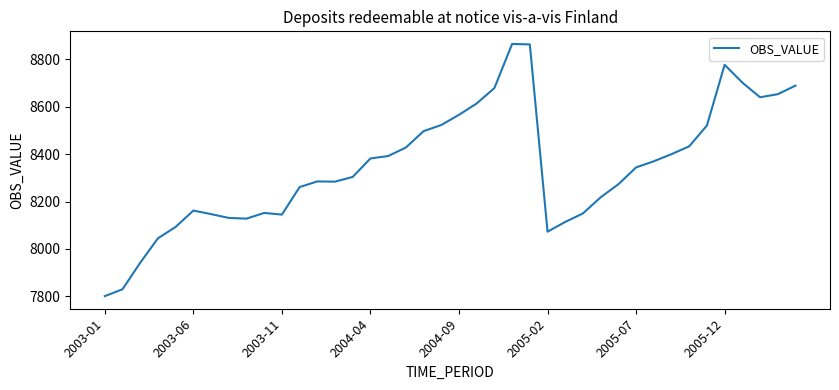

What is the difference between the maximum and minimum values?

1064